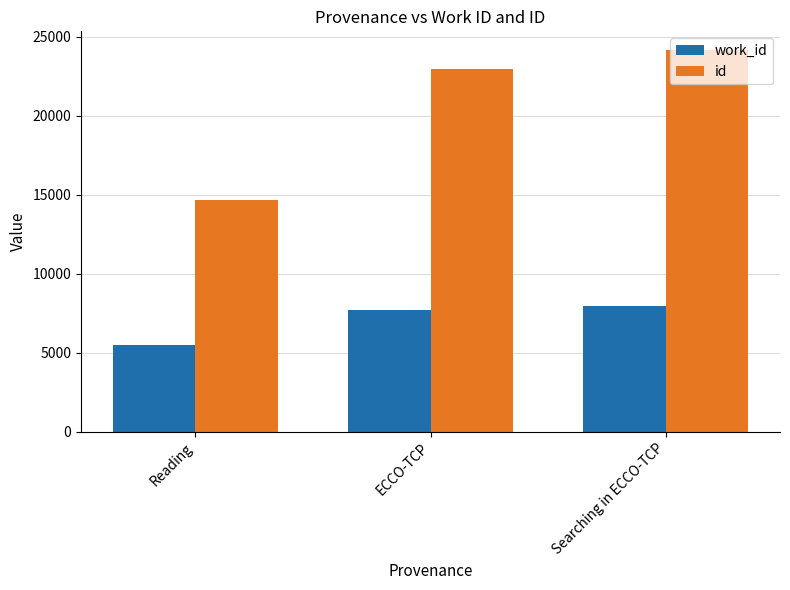

Rank the categories by id value from highest to lowest.

Searching in ECCO-TCP, ECCO-TCP, Reading